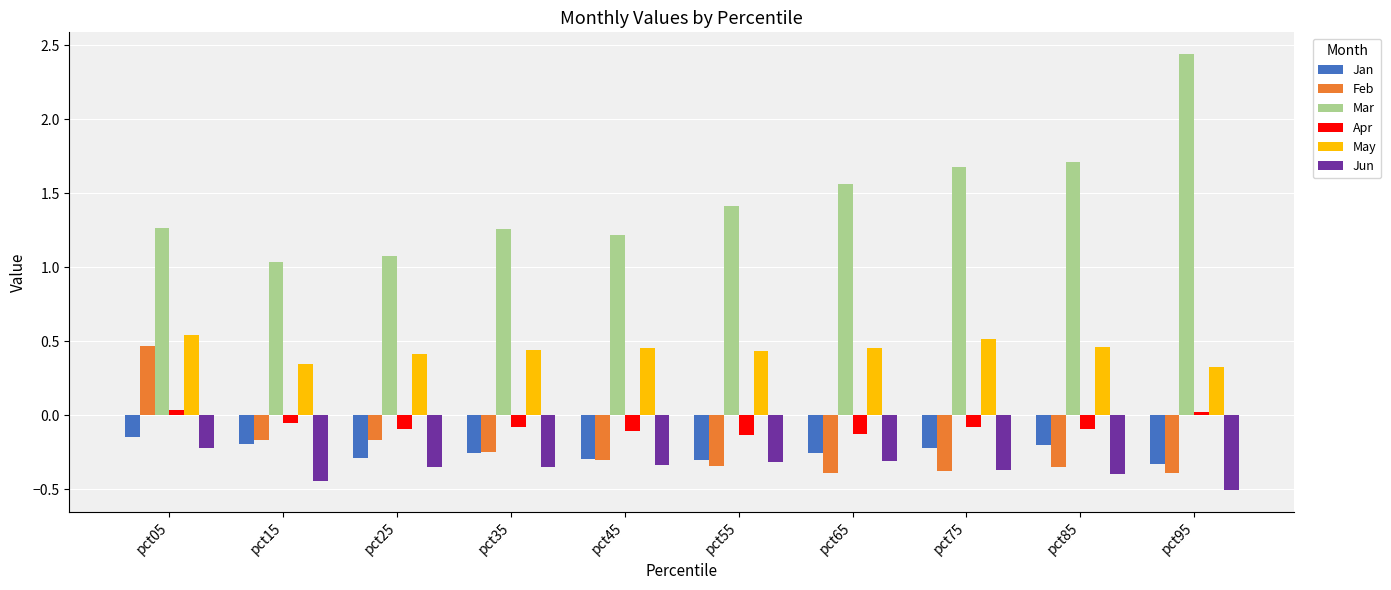

What is the total value across all series at pct45?

0.6